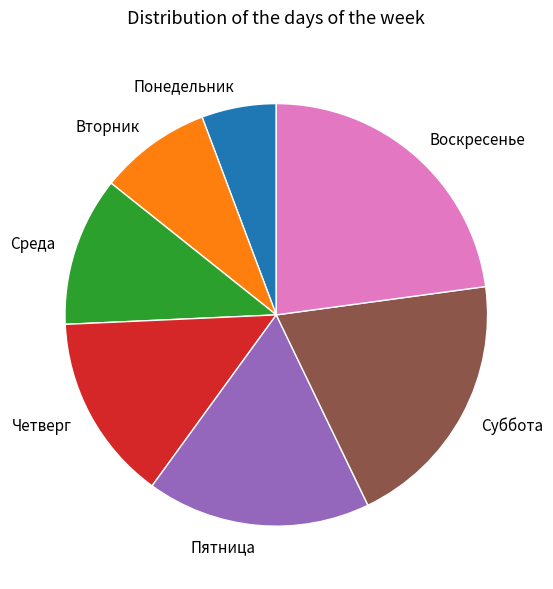

Is it true that Среда is 25% of the pie?

False